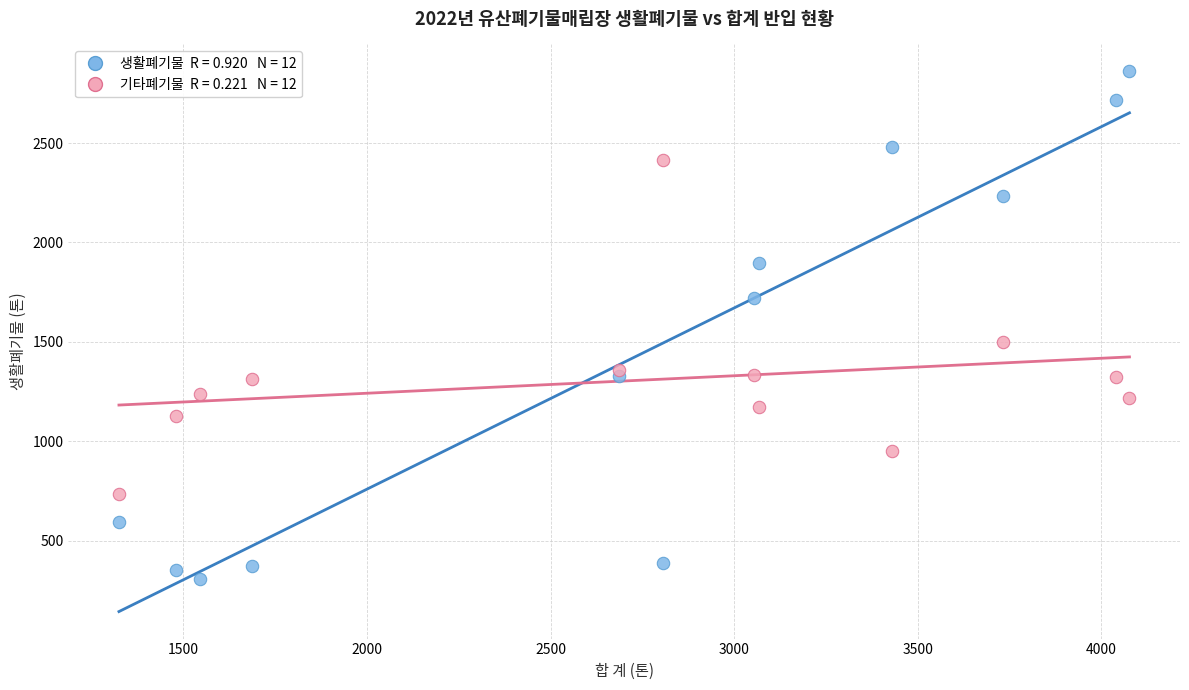

Across all series, what Y value is closest to 1583?

1499.4